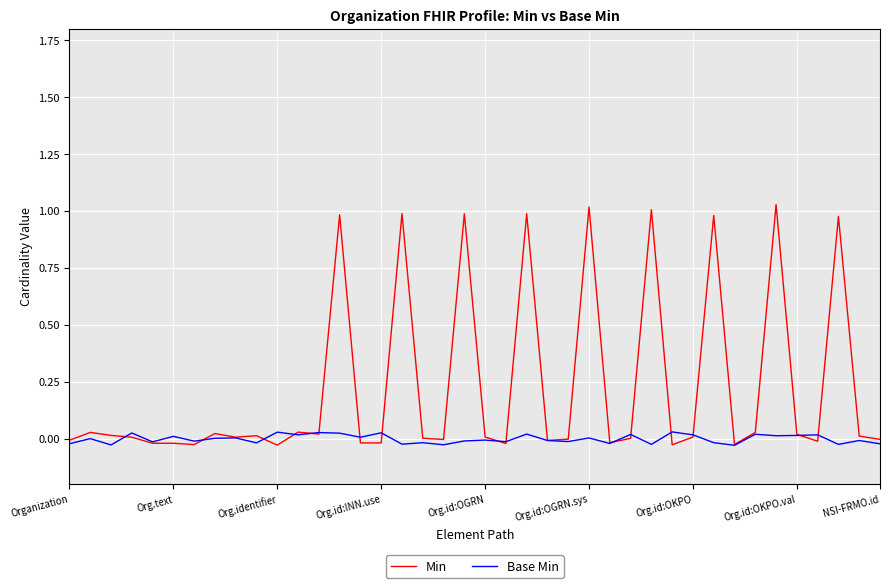

List the series in order of their peak value, lowest first.

Base Min, Min